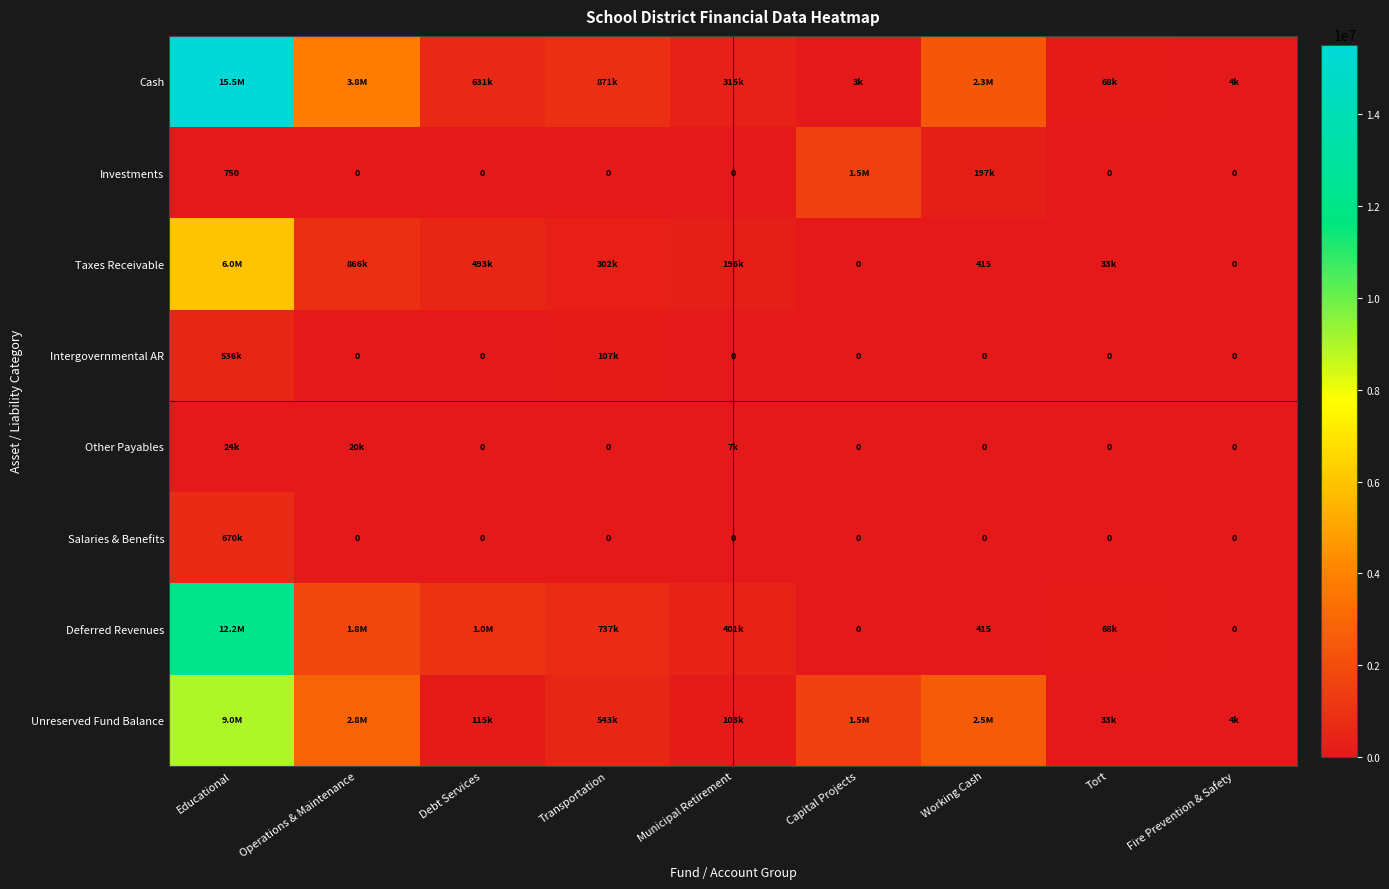

Is it true that Investments equals 450 at Educational?

False